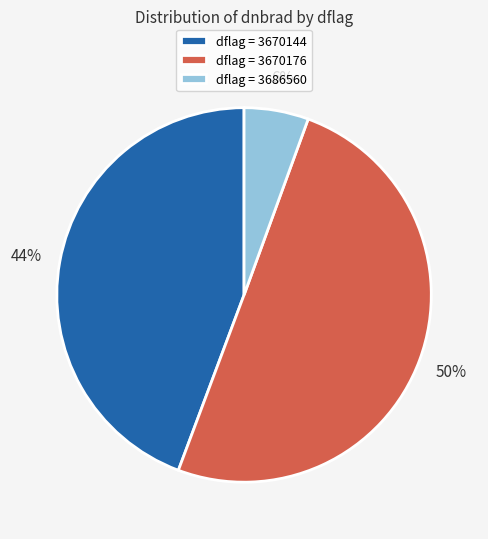

To the nearest percent, what is the combined percentage of dflag = 3670144 and dflag = 3670176?

94%